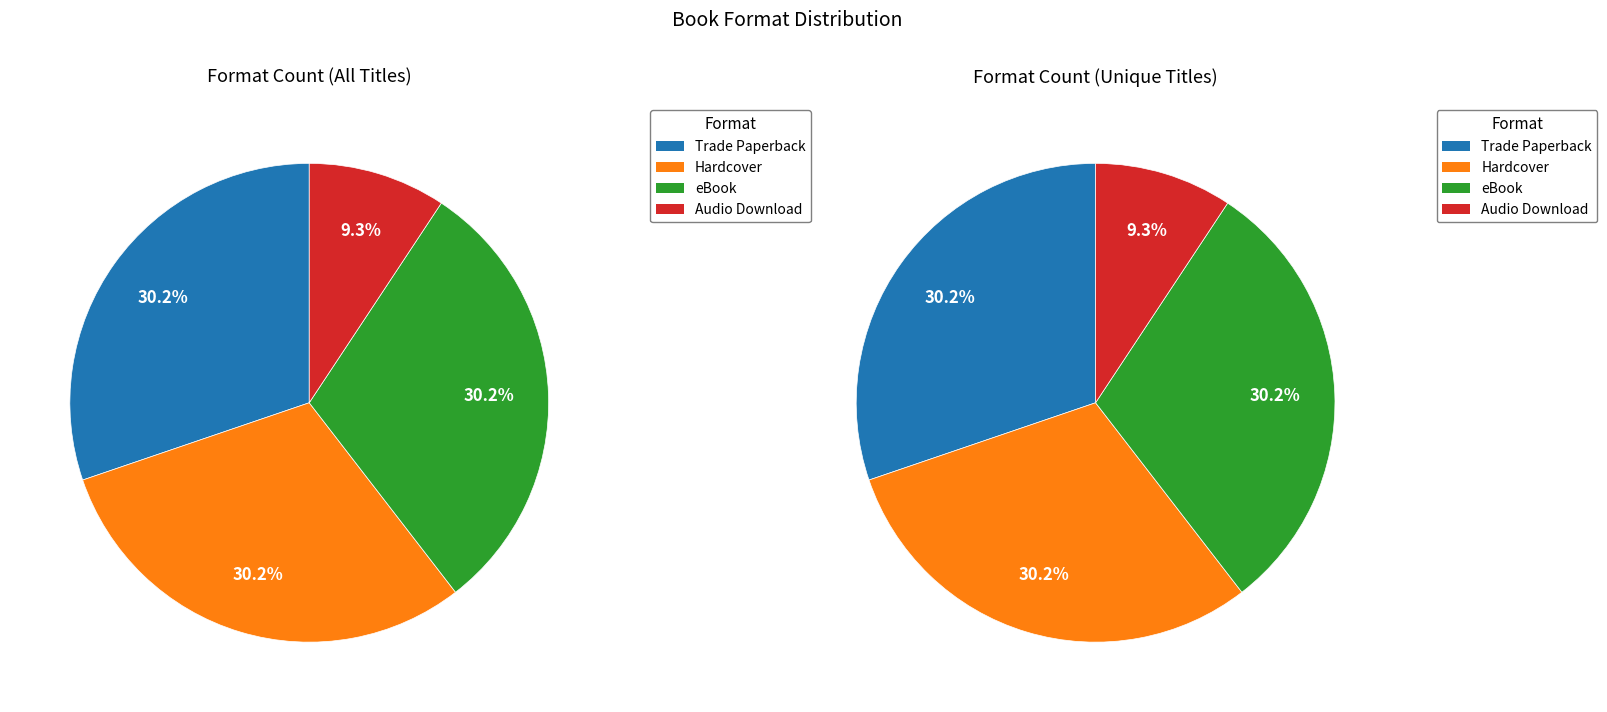

To the nearest percent, what percentage of the pie is Audio Download?

9%